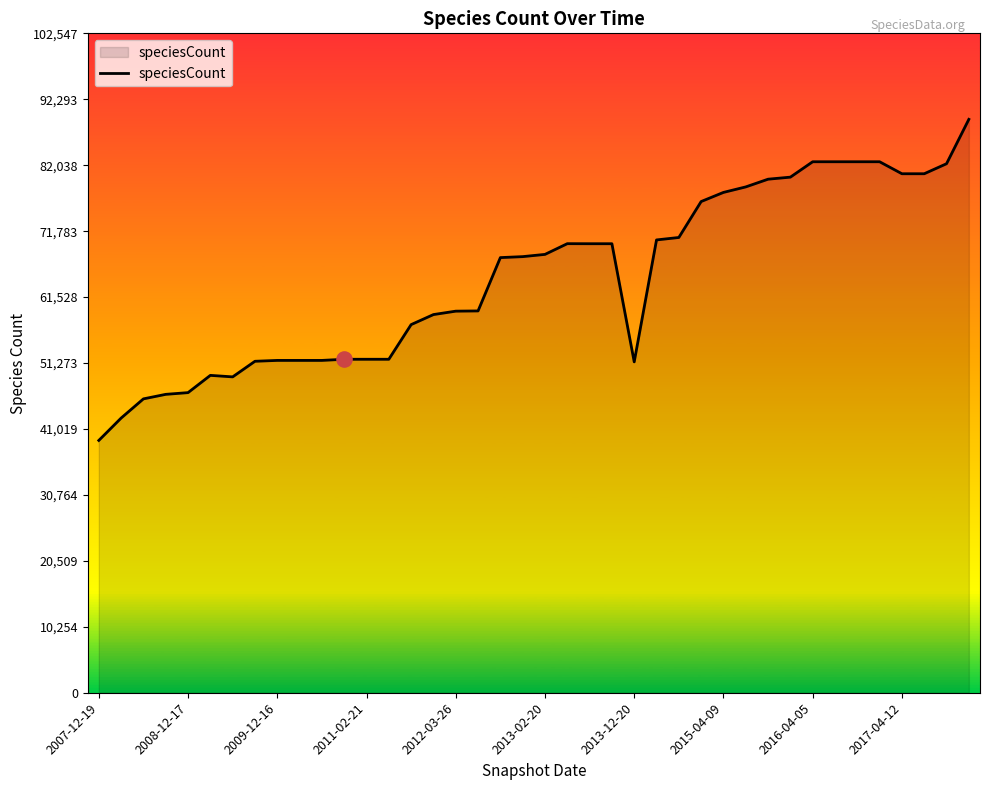

What is the smallest value displayed?

39239